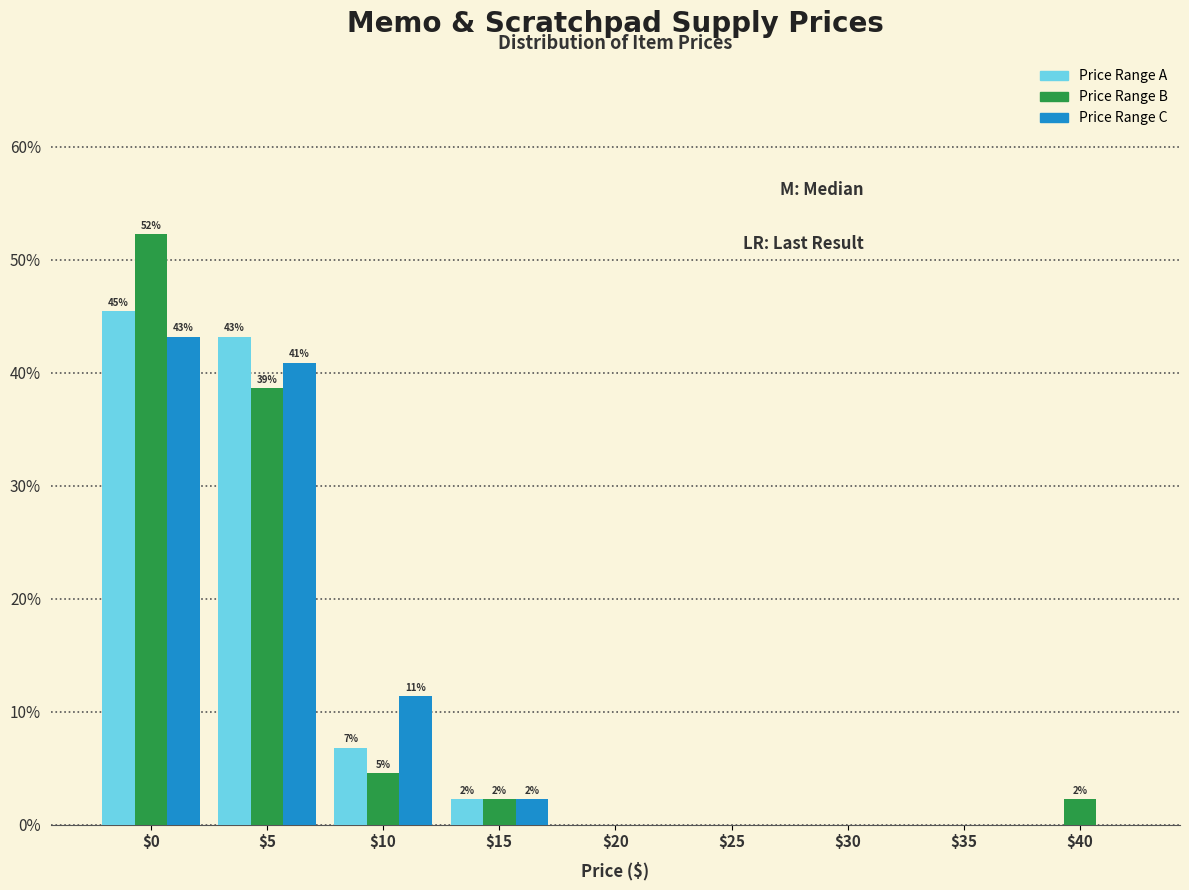

Which category has the highest value across all series?

$0